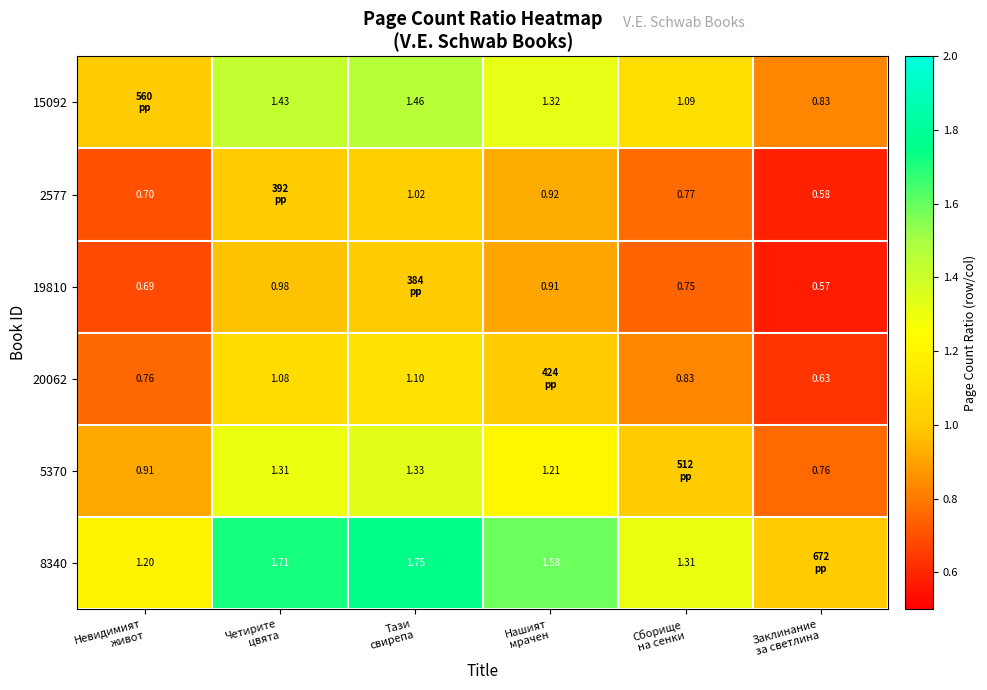

At how many categories does at least one series exceed 1?

5